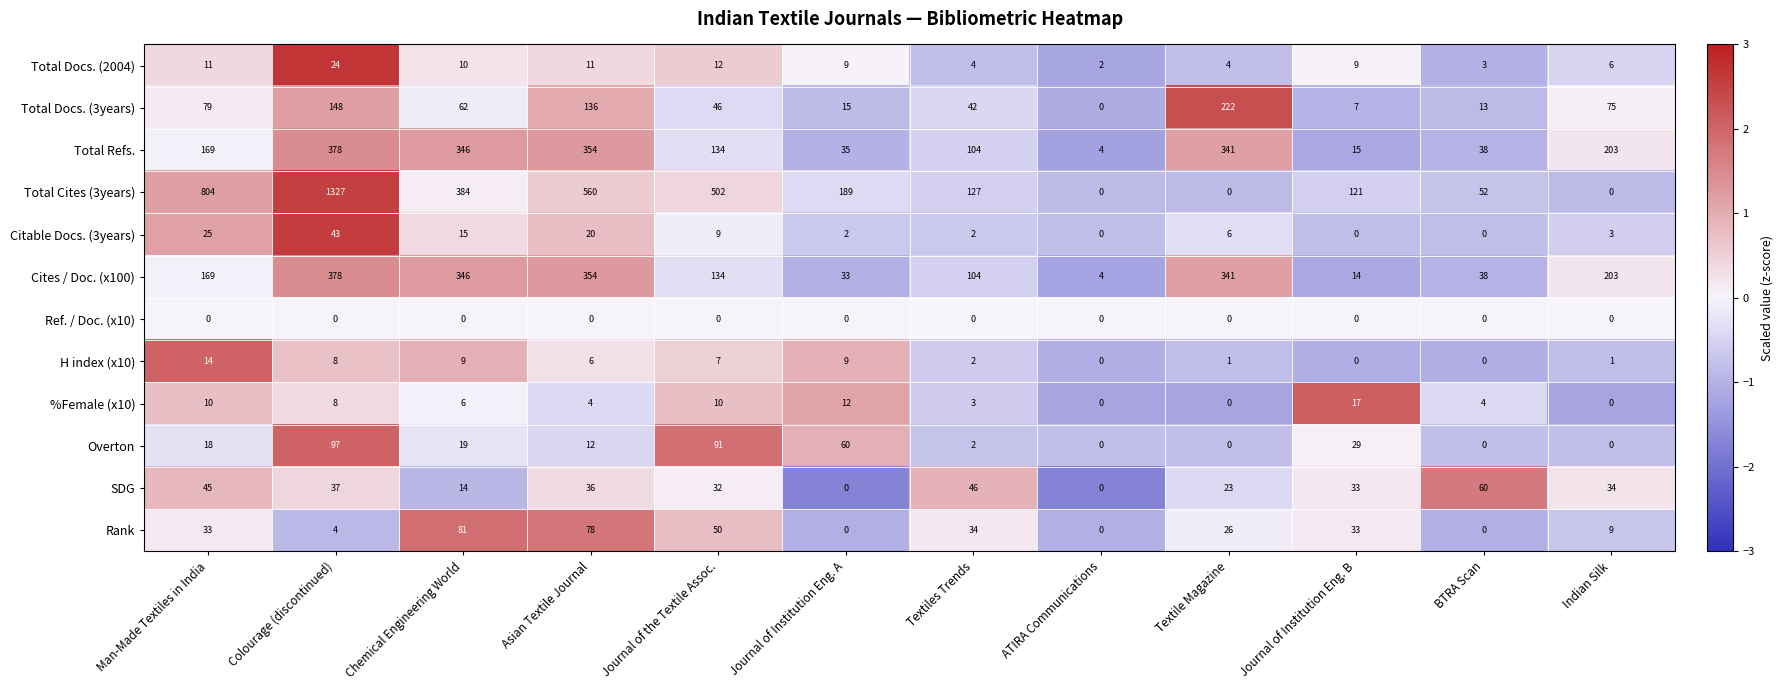

How many data points does each series have?

12